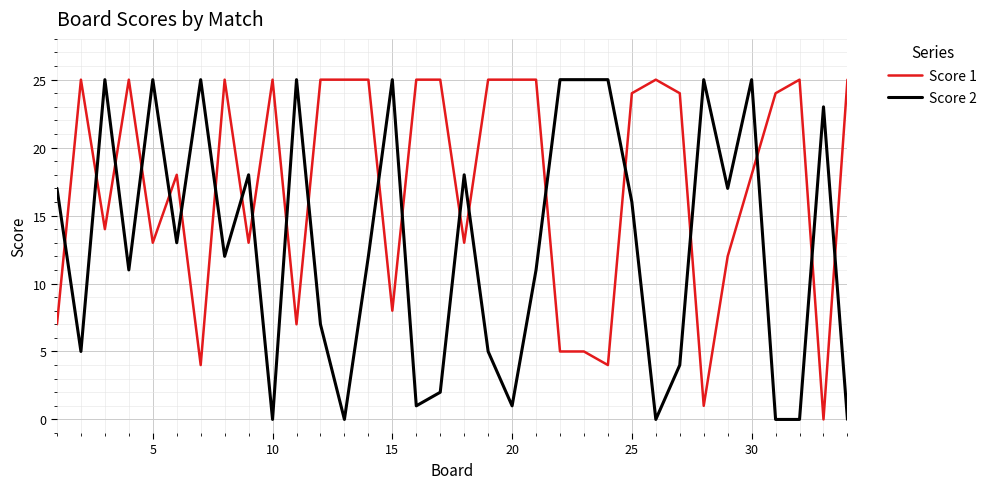

After their last crossing, which series has the higher values: Score 1 or Score 2?

Score 1